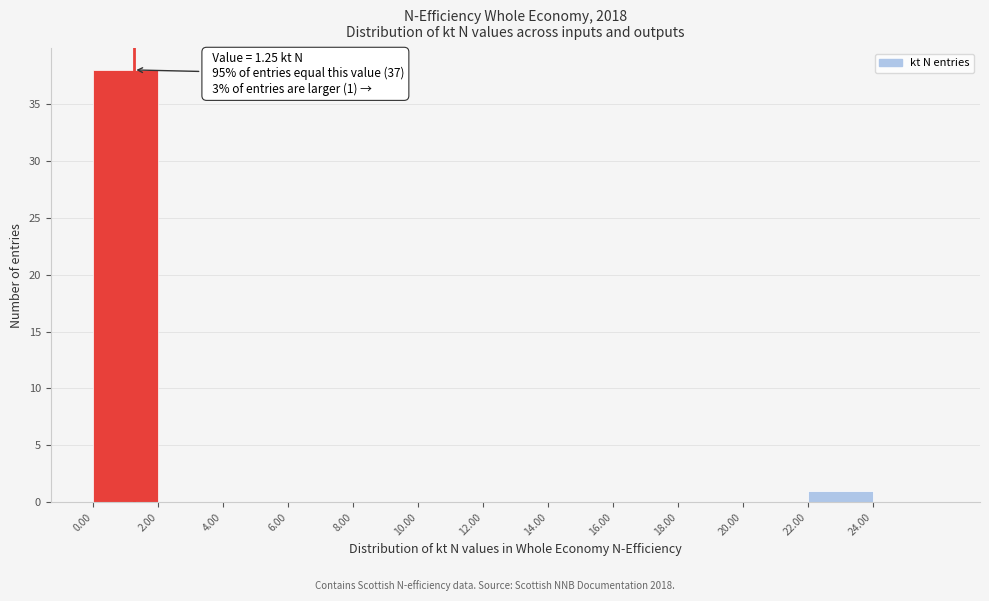

Over which range of the x-axis is the bar tallest?

0 to 2